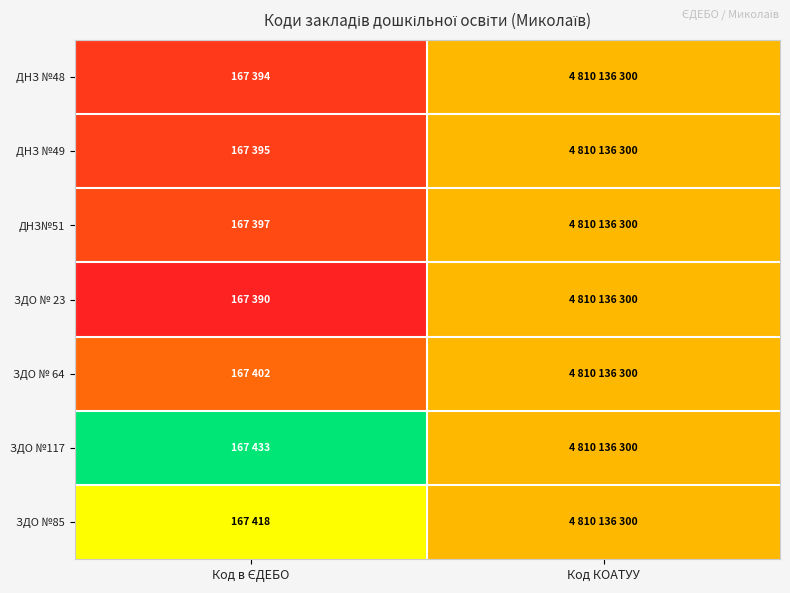

How many data points does each series have?

2